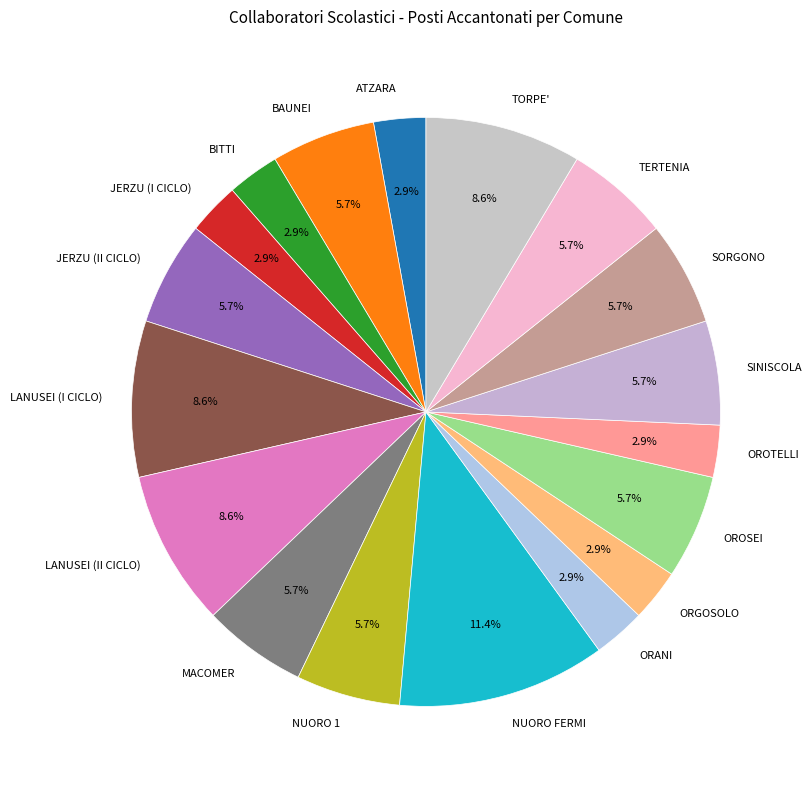

Is there any slice that represents more than half of the pie?

No